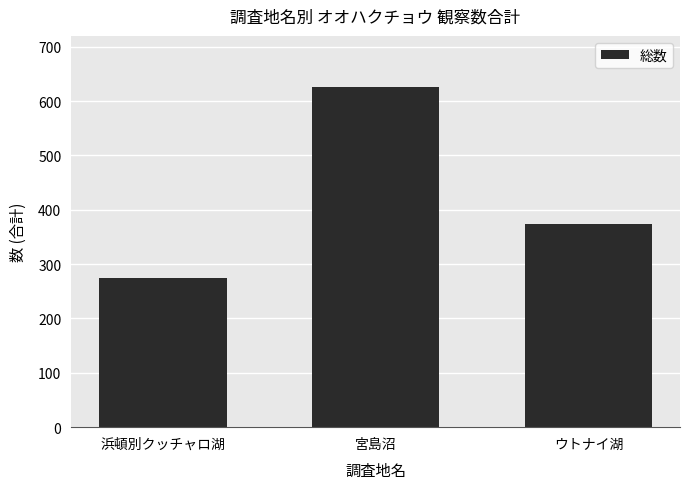

Reading left to right, what are all the values shown in this chart?

275	626	374